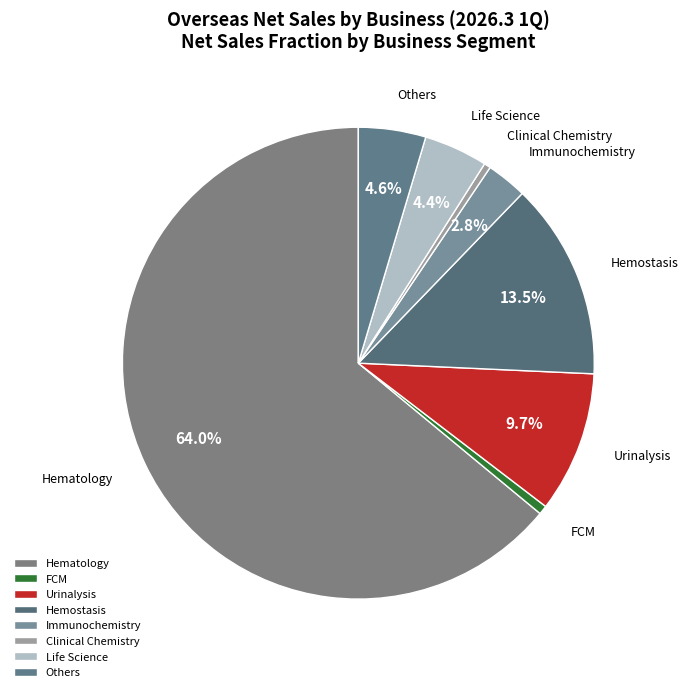

How many segments does this pie chart have?

8